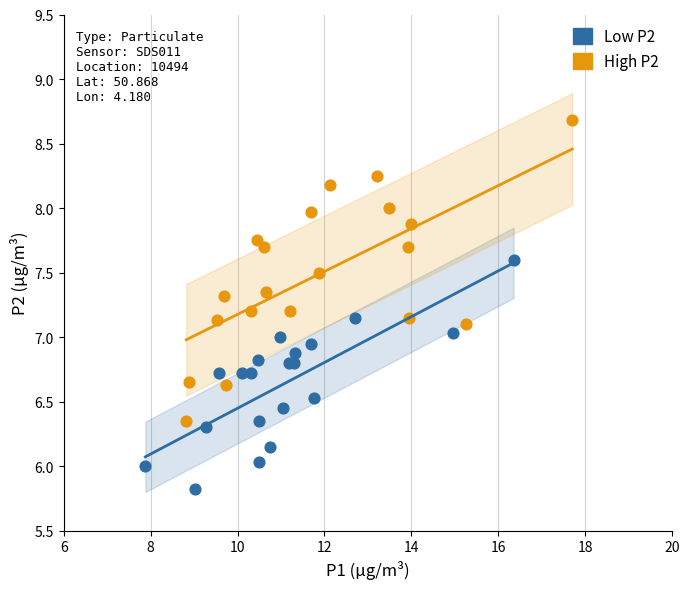

Which series has the largest Y range (max minus min)?

High P2